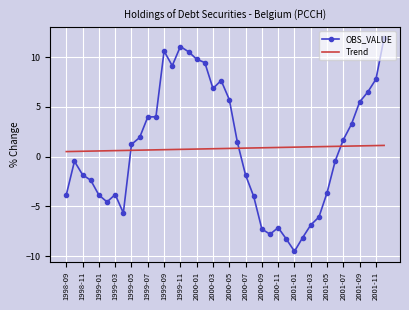

Which series has the largest range (max minus min)?

OBS_VALUE